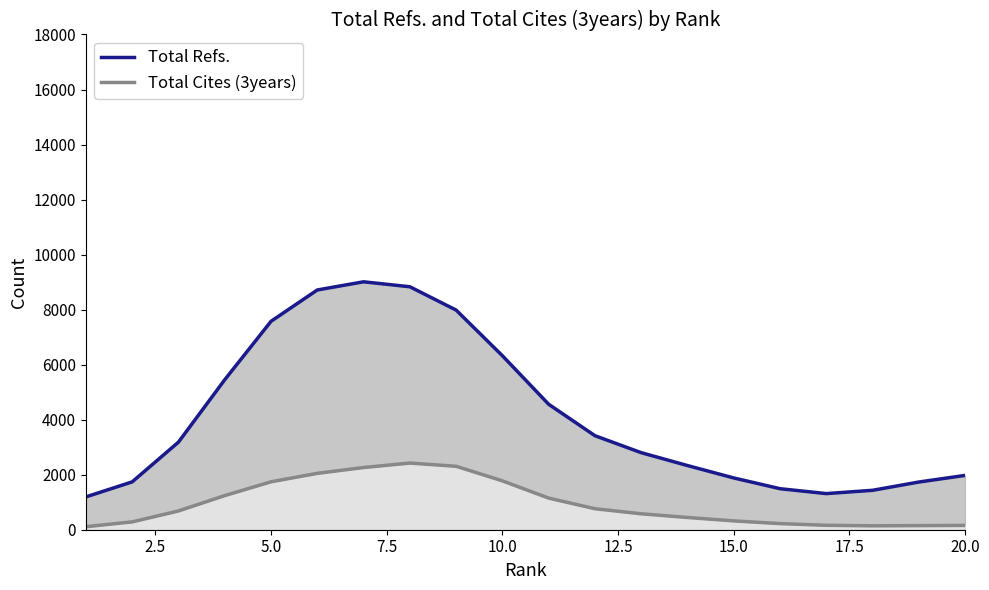

Is it true that Total Cites (3years) equals 448 at 15.0?

False